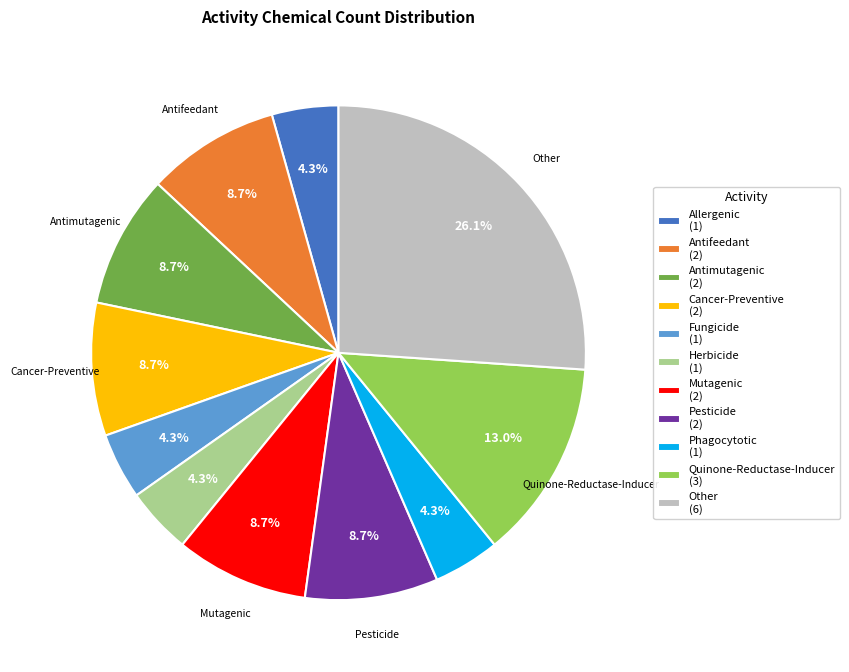

Is it true that Cancer-Preventive is 14% of the pie?

False